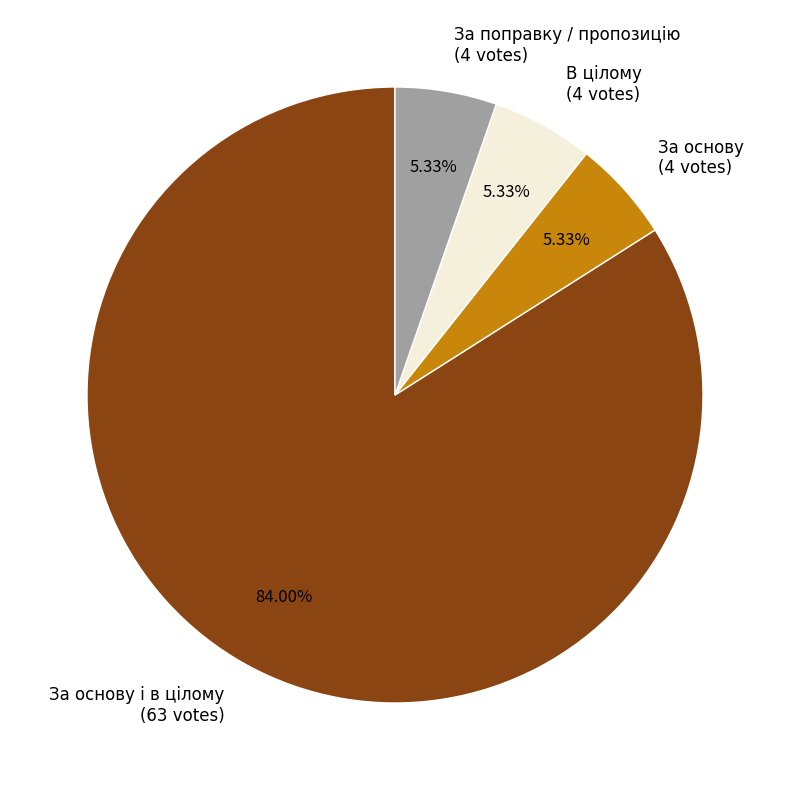

Which has a higher value, За основу і в цілому (63 votes) or В цілому (4 votes)?

За основу і в цілому (63 votes)